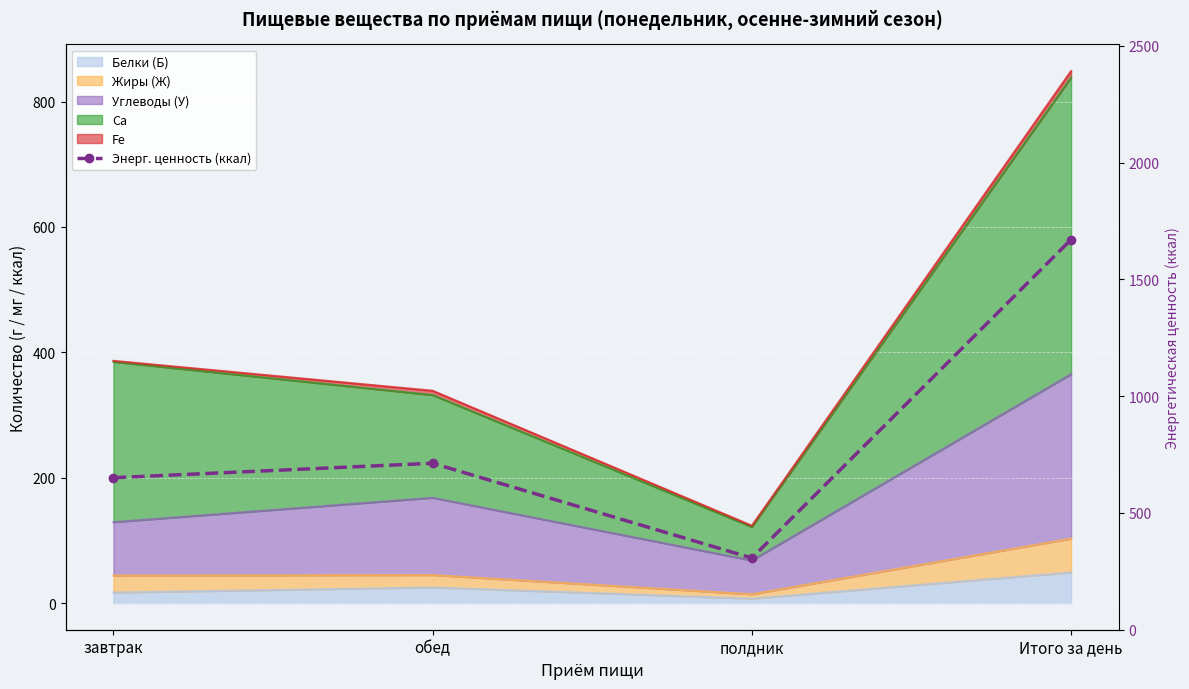

Between полдник and обед, which is larger?

обед